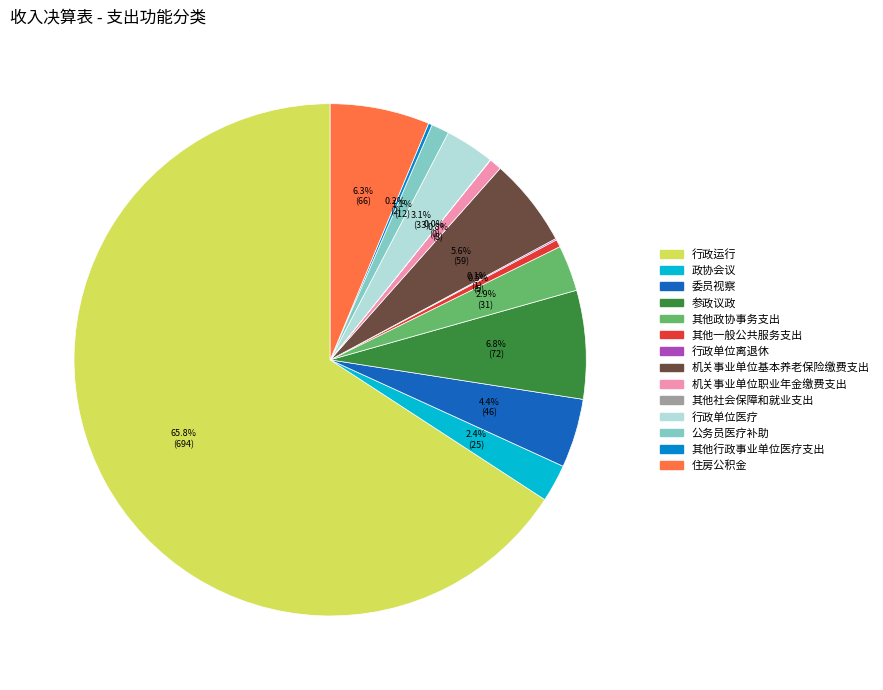

Which category has the biggest portion of the pie?

行政运行